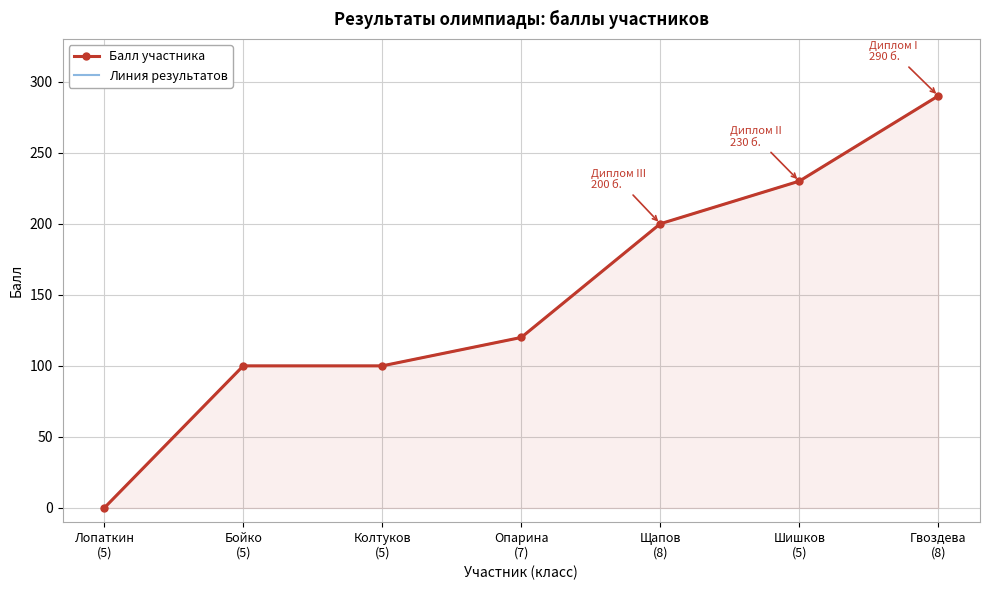

True or false: Балл участника has a value of 409 at Шишков
(5).

False